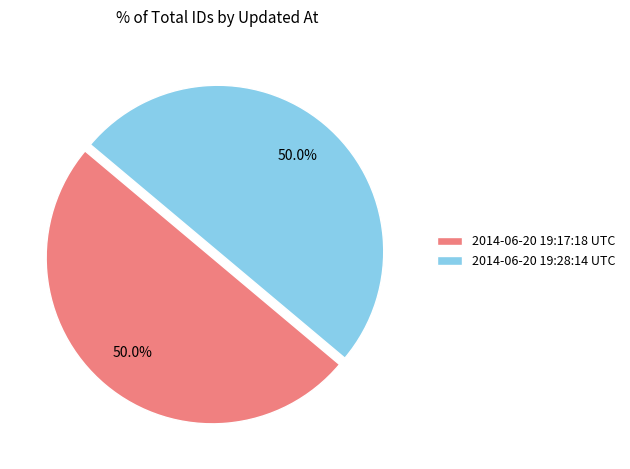

How many slices are in this pie chart?

2